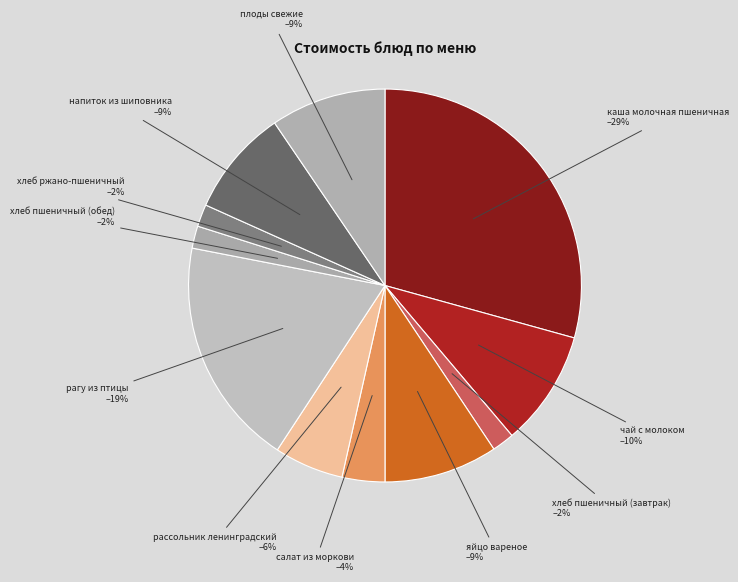

To the nearest percent, what is the combined percentage of каша молочная пшеничная and рагу из птицы?

48%